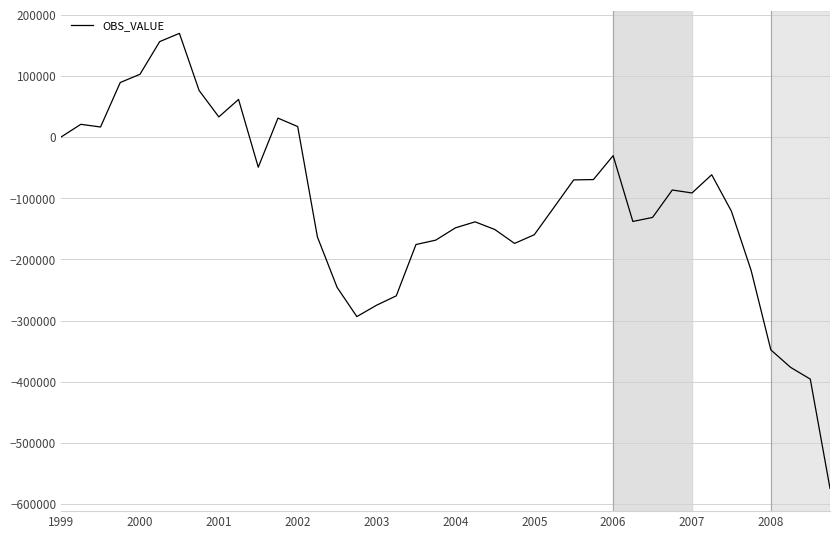

What is the difference between the maximum and minimum values?

743729.5